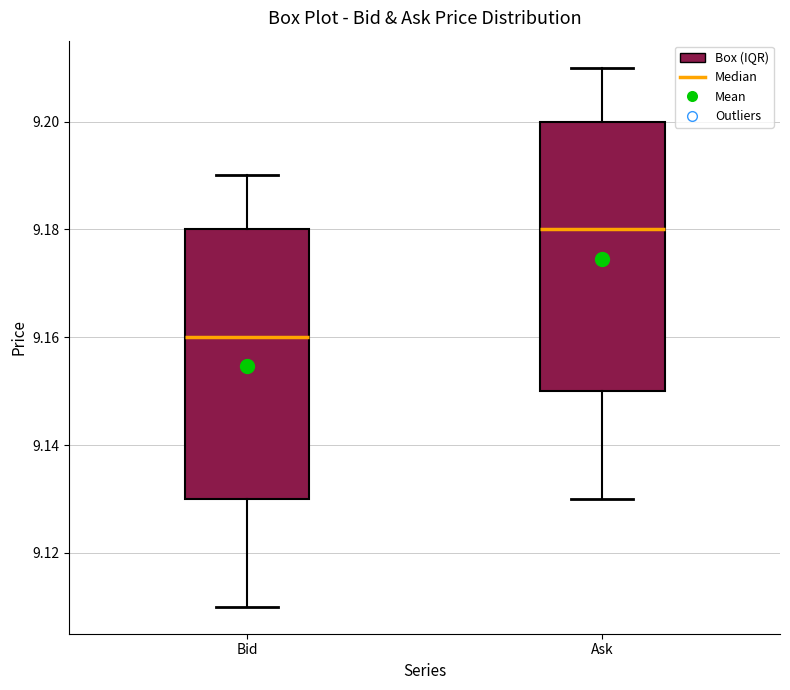

Where does the lower whisker of the box for Bid end on the y-axis? The values are not printed on the chart, so give them approximately, as read against the axis.

9.11